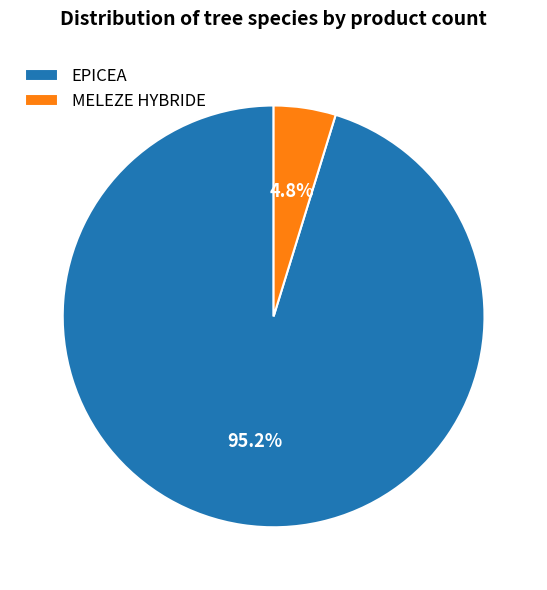

Do EPICEA and MELEZE HYBRIDE together represent more than half of the pie?

Yes